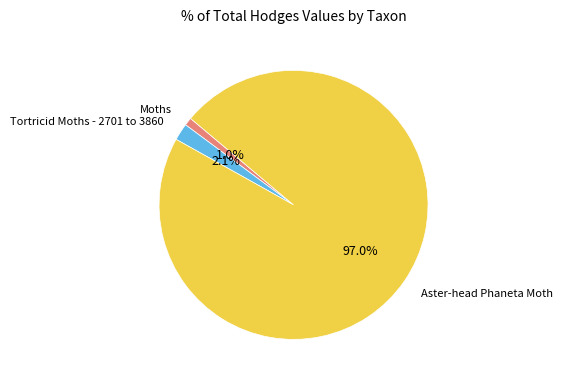

Which category has the biggest portion of the pie?

Aster-head Phaneta Moth